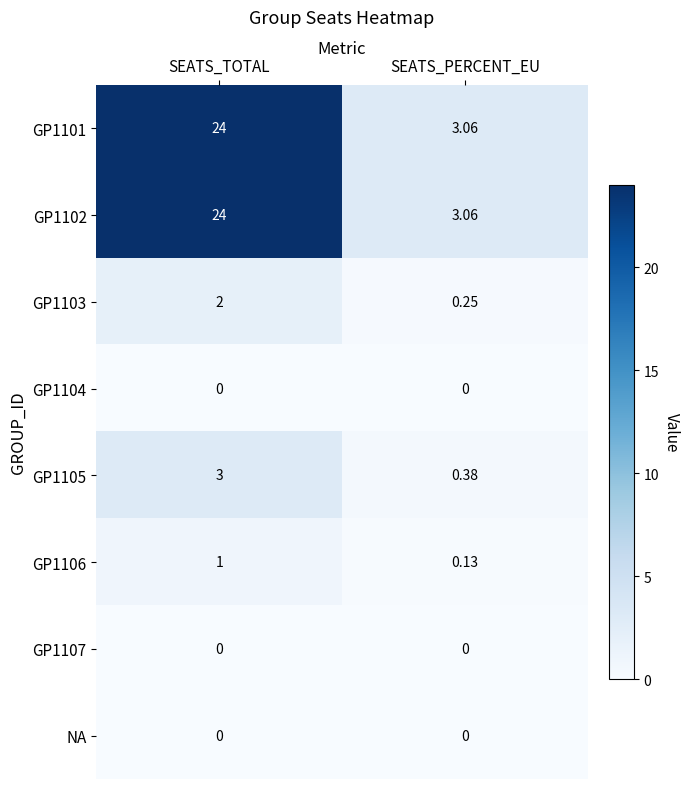

List the labels in order of GP1103 value, largest first.

SEATS_TOTAL, SEATS_PERCENT_EU